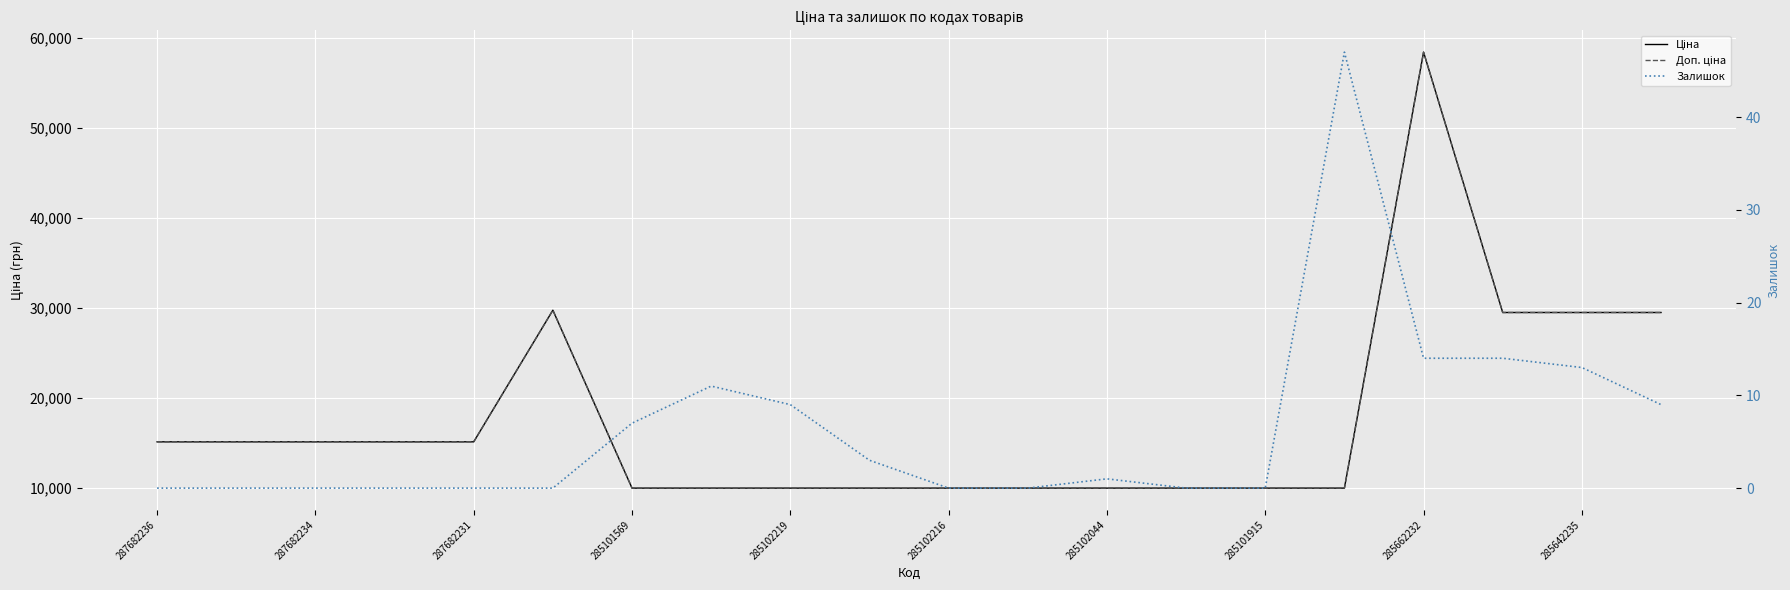

True or false: Ціна and Залишок cross at least once.

False